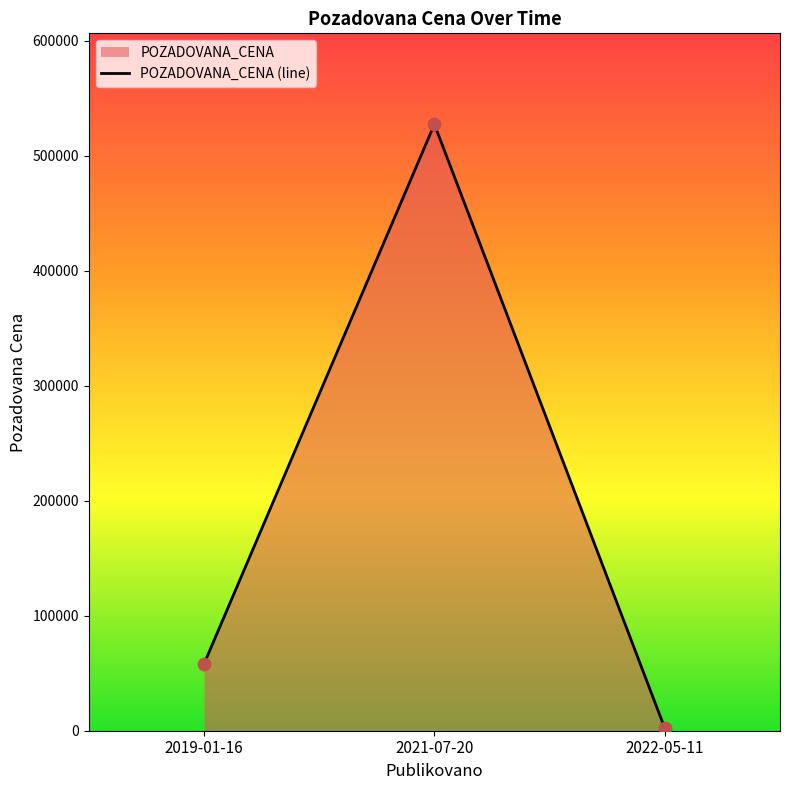

Between 2019-01-16 and 2021-07-20, which is larger?

2021-07-20